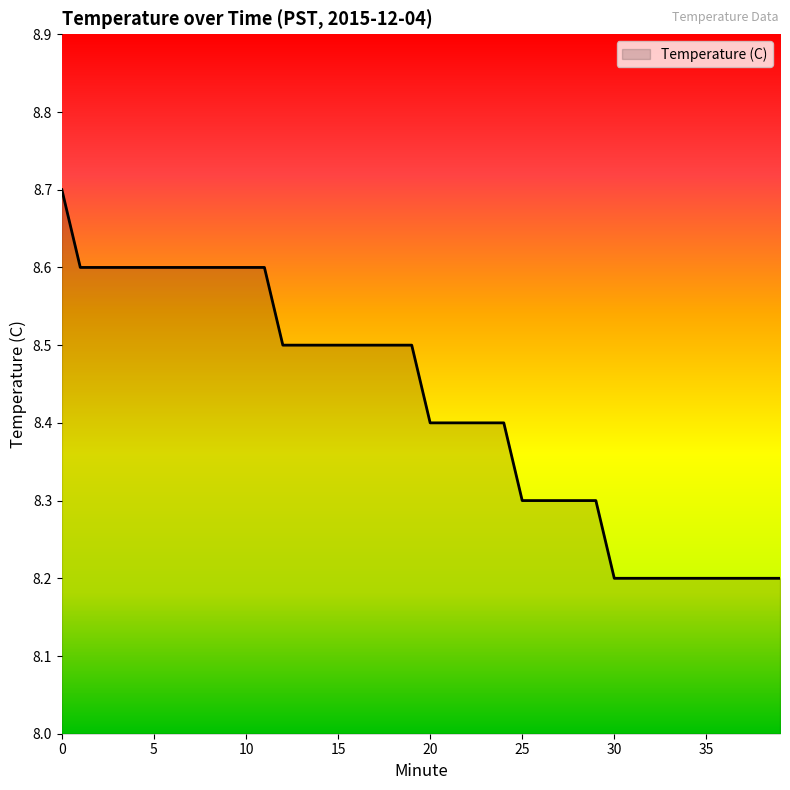

What is the sum of all values?

336.8